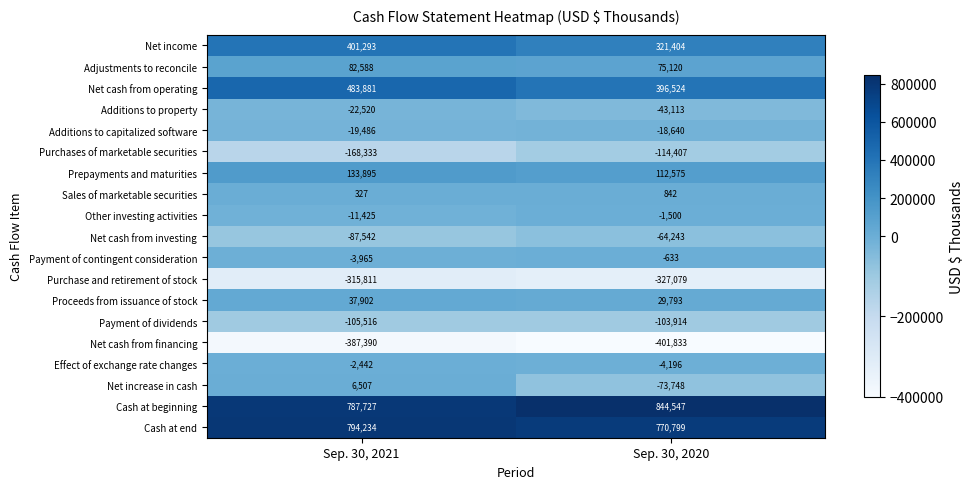

How many data points in Net cash from operating are less than 483881?

1